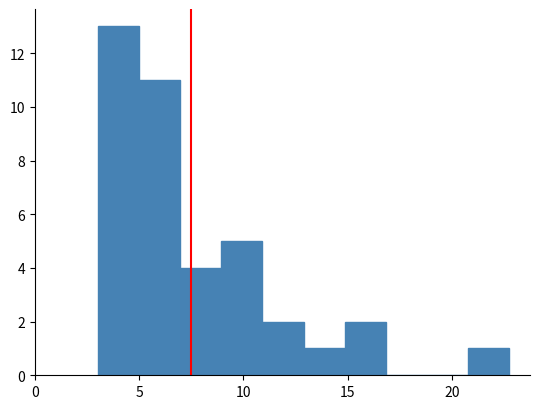

Around what value on the x-axis is the tallest bar? Give the approximate position of its centre, as read against the axis.

4.0